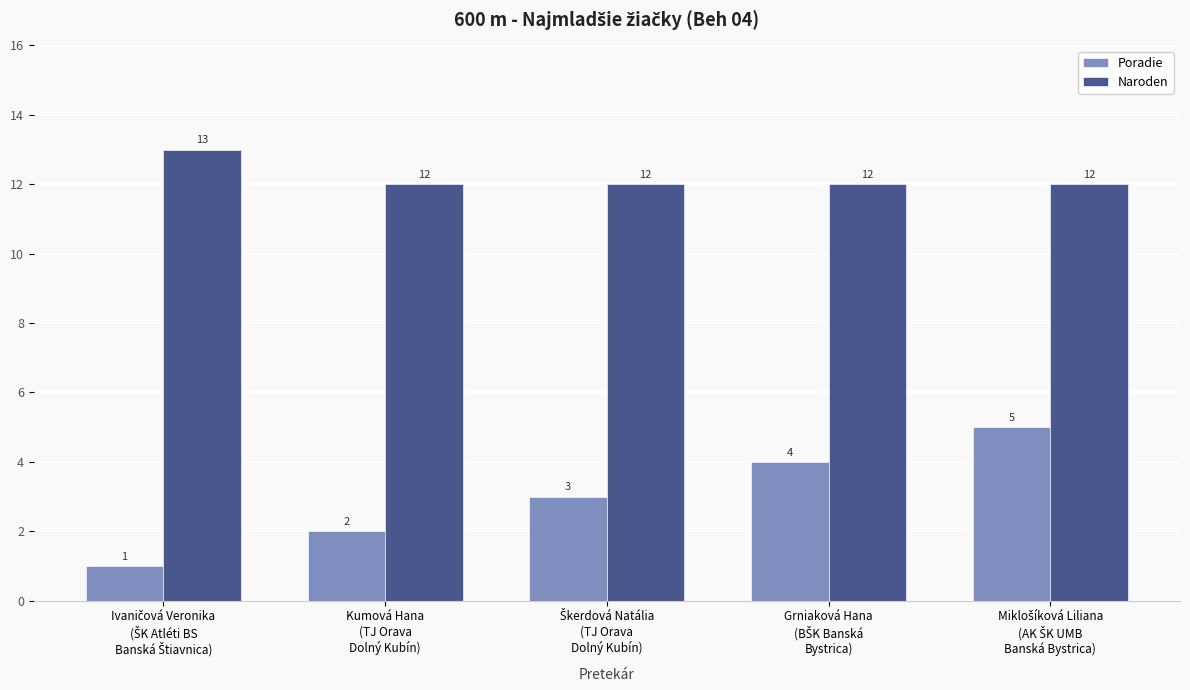

Does the chart contain any negative values?

No